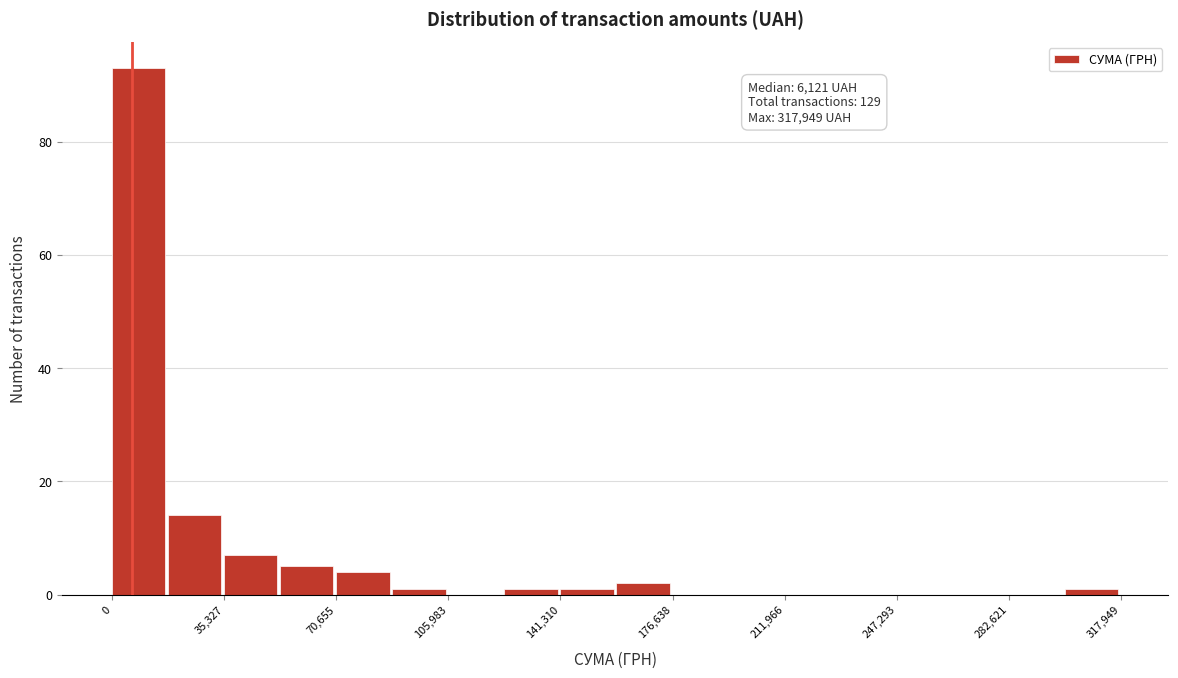

Around what value on the x-axis is the tallest bar? Give the approximate position of its centre, as read against the axis.

10000